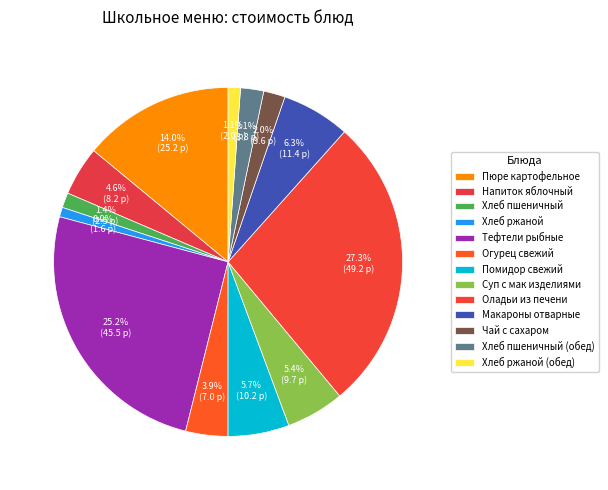

Rank the categories by value from highest to lowest.

Оладьи из печени, Тефтели рыбные, Пюре картофельное, Макароны отварные, Помидор свежий, Суп с мак изделиями, Напиток яблочный, Огурец свежий, Хлеб пшеничный (обед), Чай с сахаром, Хлеб пшеничный, Хлеб ржаной (обед), Хлеб ржаной